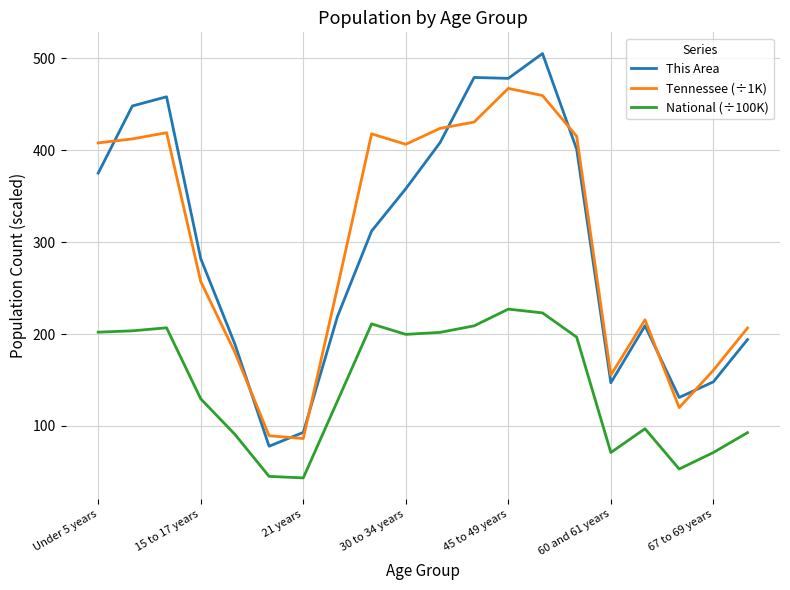

What is the maximum value shown in the chart?

505.0